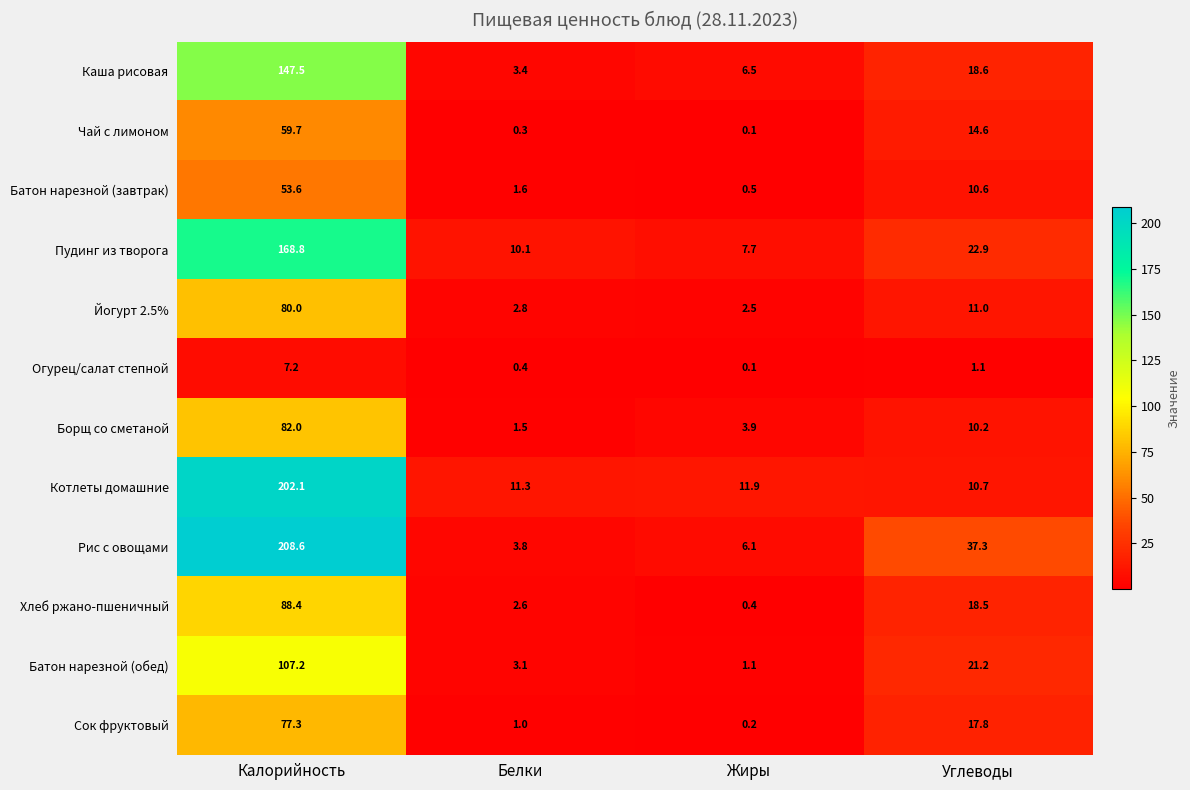

Which series changed the most between Жиры and Углеводы?

Рис с овощами